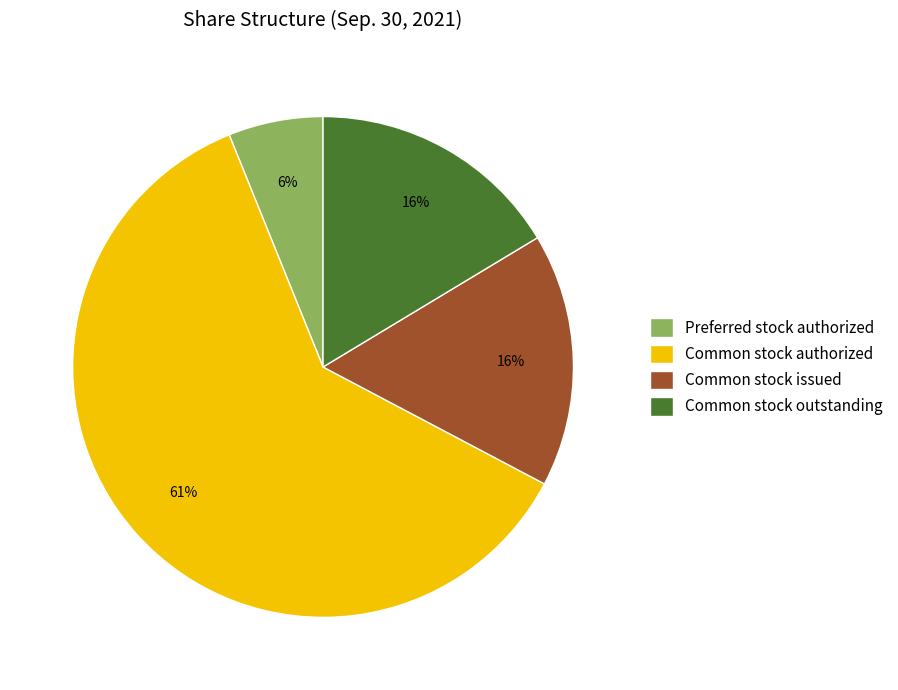

To the nearest percent, what is the difference between the Common stock issued and Common stock authorized slice percentages?

45%